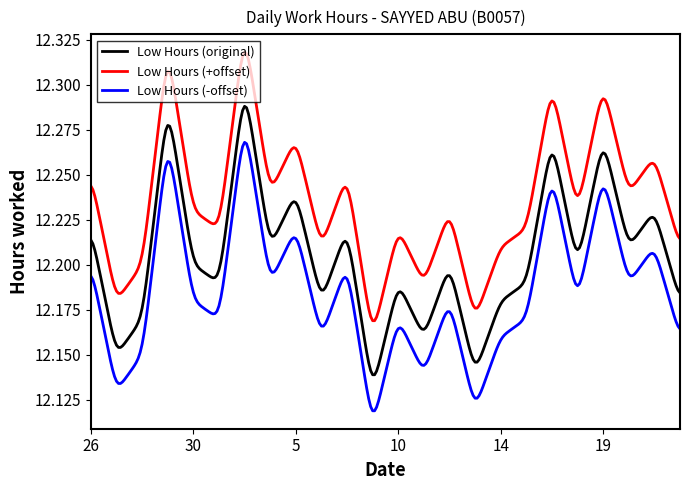

Count the number of categories in the chart.

300